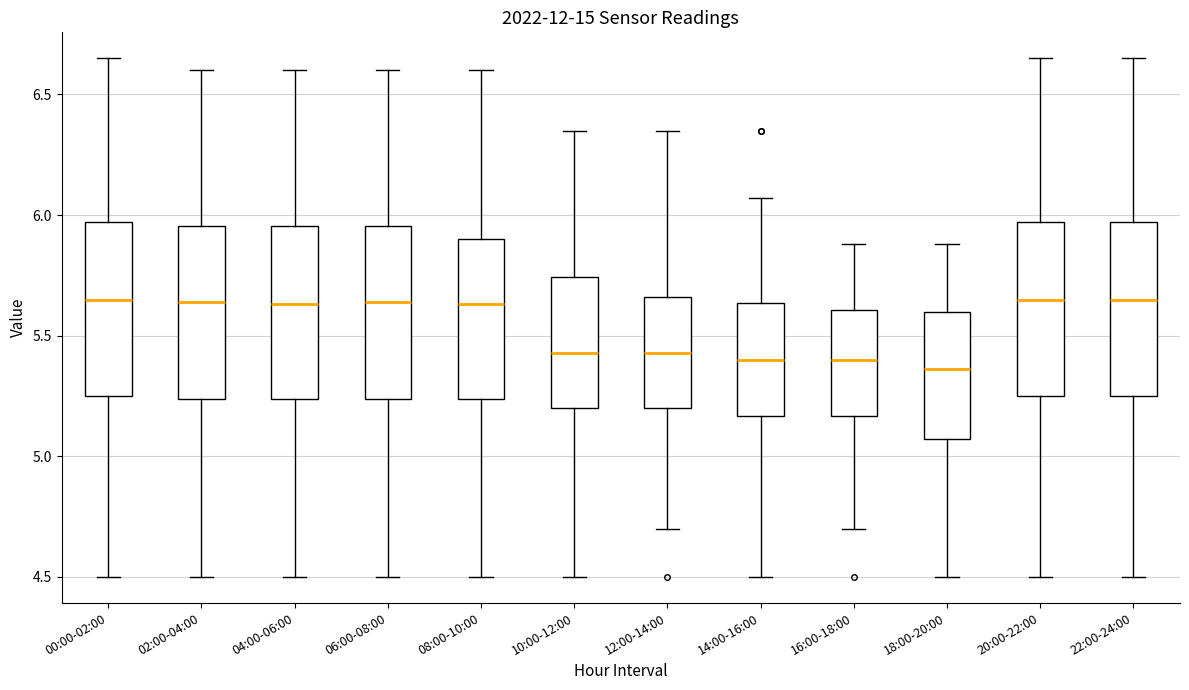

Reading left to right, transcribe this box plot: for each box, give where its median line is, the range the box spans, and where its two whiskers end, as read against the y-axis. The values are not printed on the chart, so give them approximately, as read against the axis.

00:00-02:00: median 5.65, box 5.25 to 5.95, whiskers 4.50 to 6.65
02:00-04:00: median 5.65, box 5.25 to 5.95, whiskers 4.50 to 6.60
04:00-06:00: median 5.65, box 5.25 to 5.95, whiskers 4.50 to 6.60
06:00-08:00: median 5.65, box 5.25 to 5.95, whiskers 4.50 to 6.60
08:00-10:00: median 5.65, box 5.25 to 5.90, whiskers 4.50 to 6.60
10:00-12:00: median 5.45, box 5.20 to 5.75, whiskers 4.50 to 6.35
12:00-14:00: median 5.45, box 5.20 to 5.65, whiskers 4.70 to 6.35
14:00-16:00: median 5.40, box 5.15 to 5.65, whiskers 4.50 to 6.05
16:00-18:00: median 5.40, box 5.15 to 5.60, whiskers 4.70 to 5.90
18:00-20:00: median 5.35, box 5.05 to 5.60, whiskers 4.50 to 5.90
20:00-22:00: median 5.65, box 5.25 to 5.95, whiskers 4.50 to 6.65
22:00-24:00: median 5.65, box 5.25 to 5.95, whiskers 4.50 to 6.65